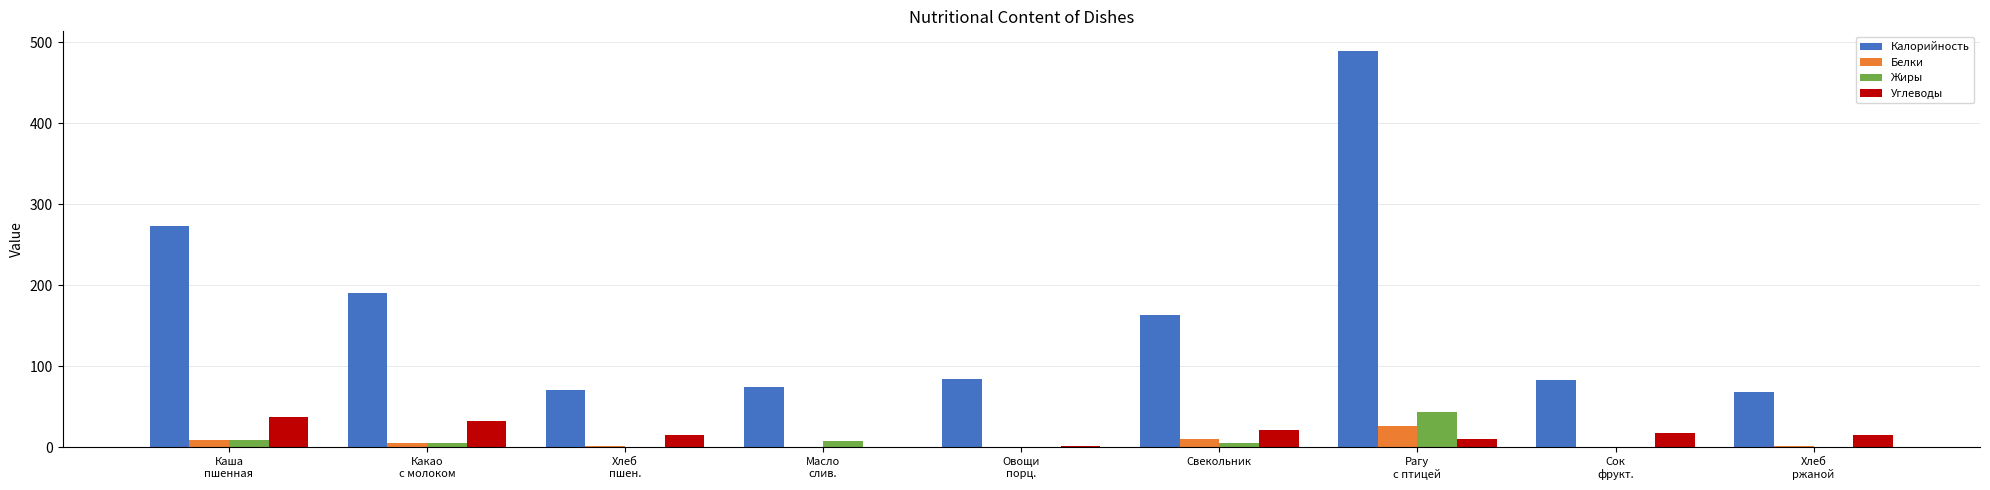

What is the maximum value for Белки?

26.7